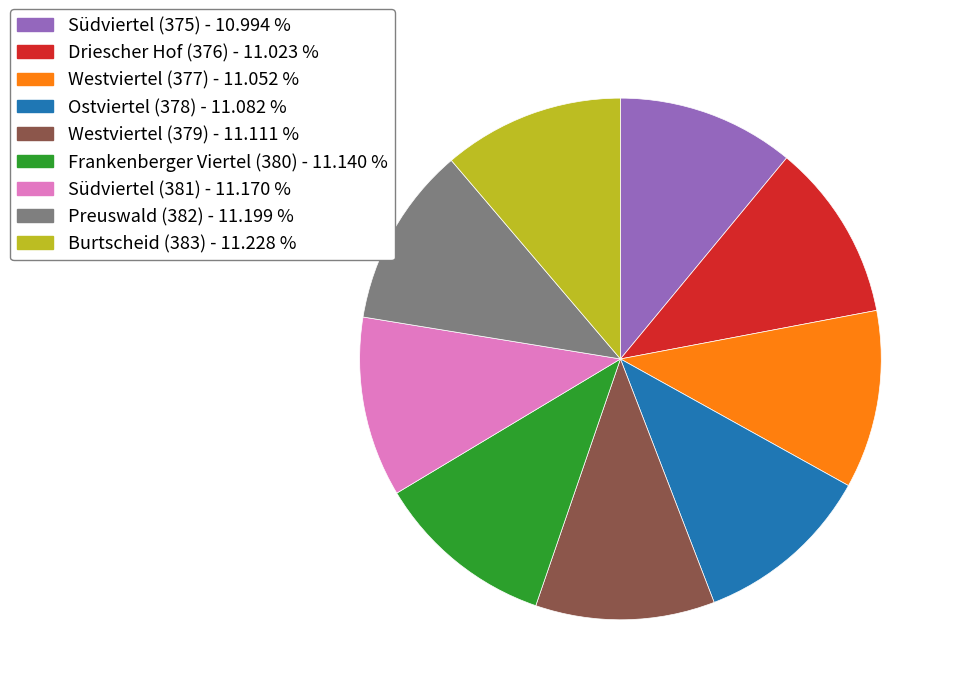

Is the sum of Driescher Hof (376) - 11.023 % and Preuswald (382) - 11.199 % greater than half?

No